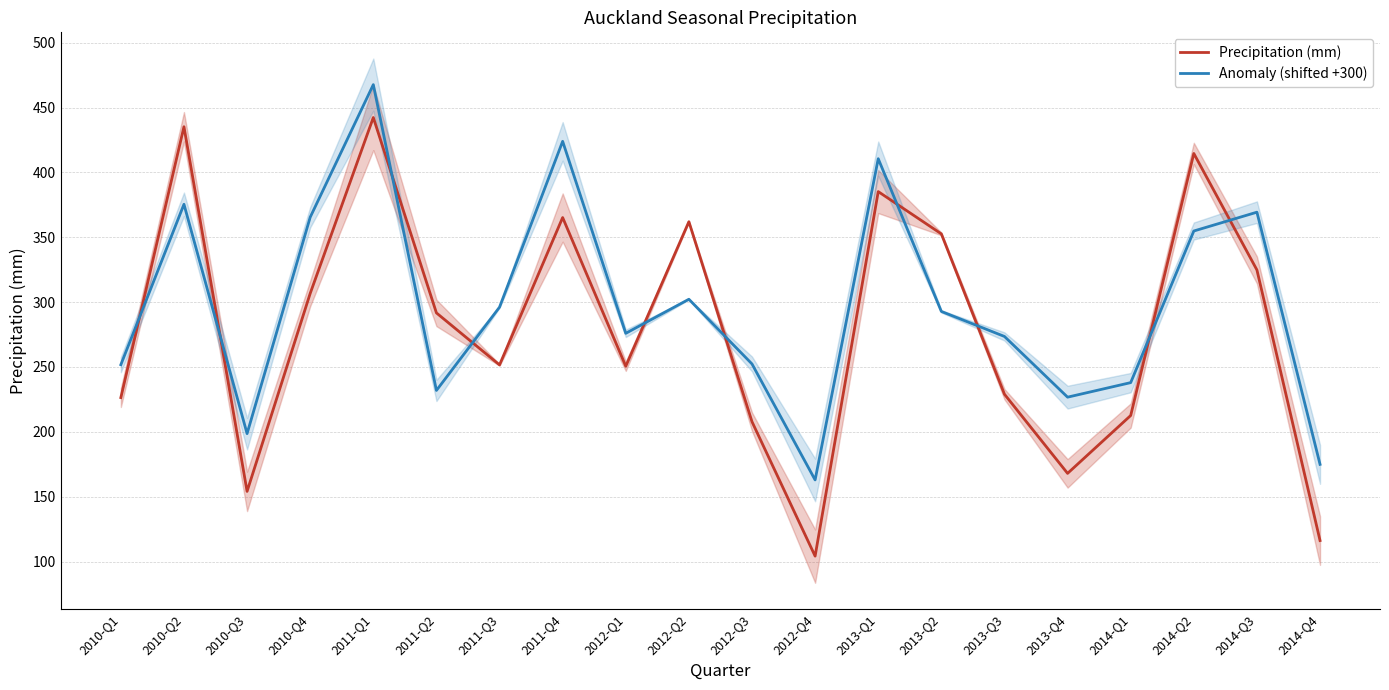

Rank the series by their maximum value, from highest to lowest.

Anomaly (shifted +300), Precipitation (mm)